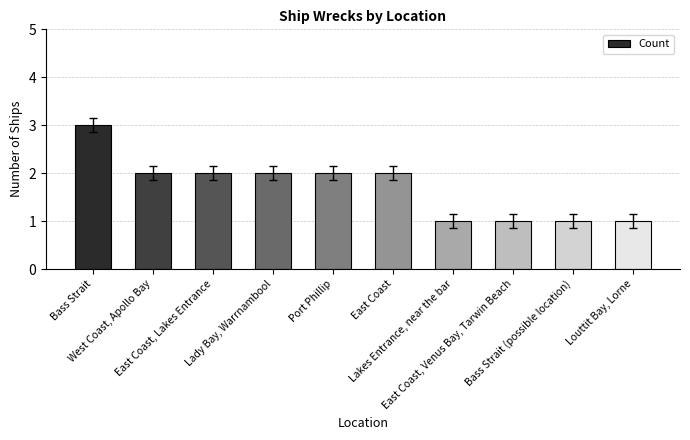

What is the minimum value shown in the chart?

1